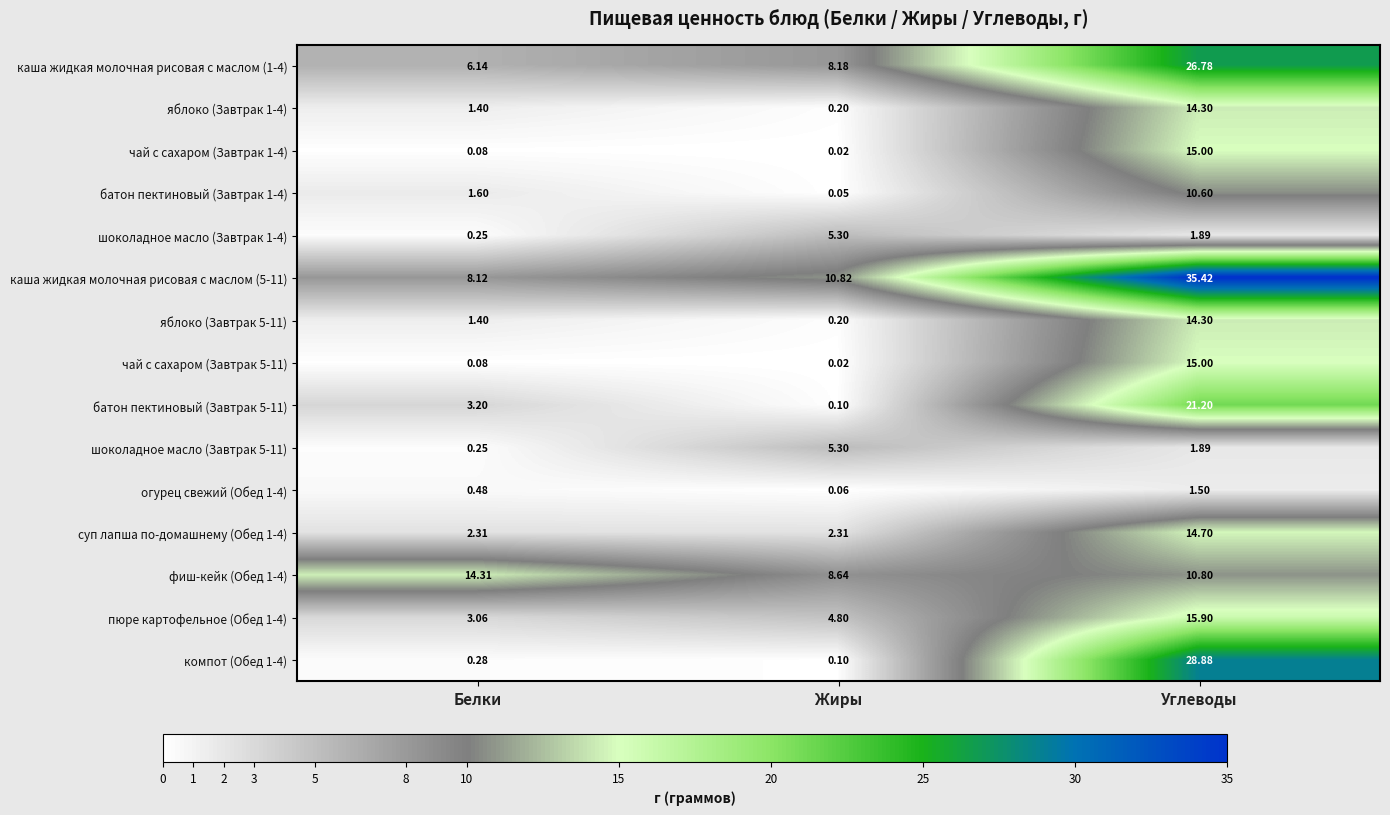

List the labels in order of яблоко (Завтрак 5-11) value, largest first.

Углеводы, Белки, Жиры